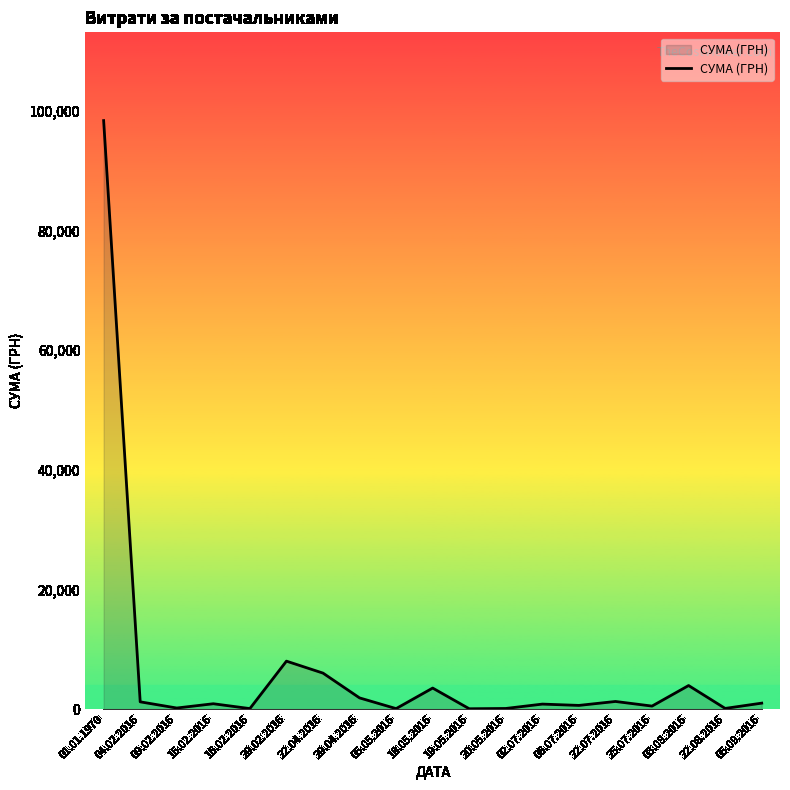

What is the difference between the maximum and minimum values?

98312.9